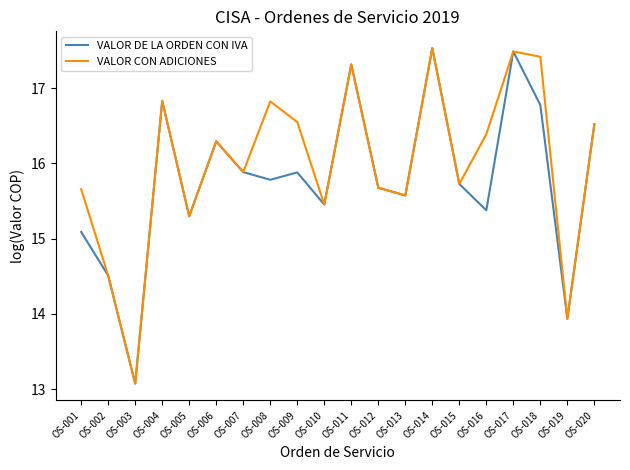

Reading right to left, what are all the values shown in this chart?

VALOR DE LA ORDEN CON IVA: OS-020=16.5	OS-019=13.9	OS-018=16.8	OS-017=17.5	OS-016=15.4	OS-015=15.7	OS-014=17.5	OS-013=15.6	OS-012=15.7	OS-011=17.3	OS-010=15.5	OS-009=15.9	OS-008=15.8	OS-007=15.9	OS-006=16.3	OS-005=15.3	OS-004=16.8	OS-003=13.1	OS-002=14.5	OS-001=15.1
VALOR CON ADICIONES: OS-020=16.5	OS-019=13.9	OS-018=17.4	OS-017=17.5	OS-016=16.4	OS-015=15.7	OS-014=17.5	OS-013=15.6	OS-012=15.7	OS-011=17.3	OS-010=15.5	OS-009=16.5	OS-008=16.8	OS-007=15.9	OS-006=16.3	OS-005=15.3	OS-004=16.8	OS-003=13.1	OS-002=14.5	OS-001=15.7